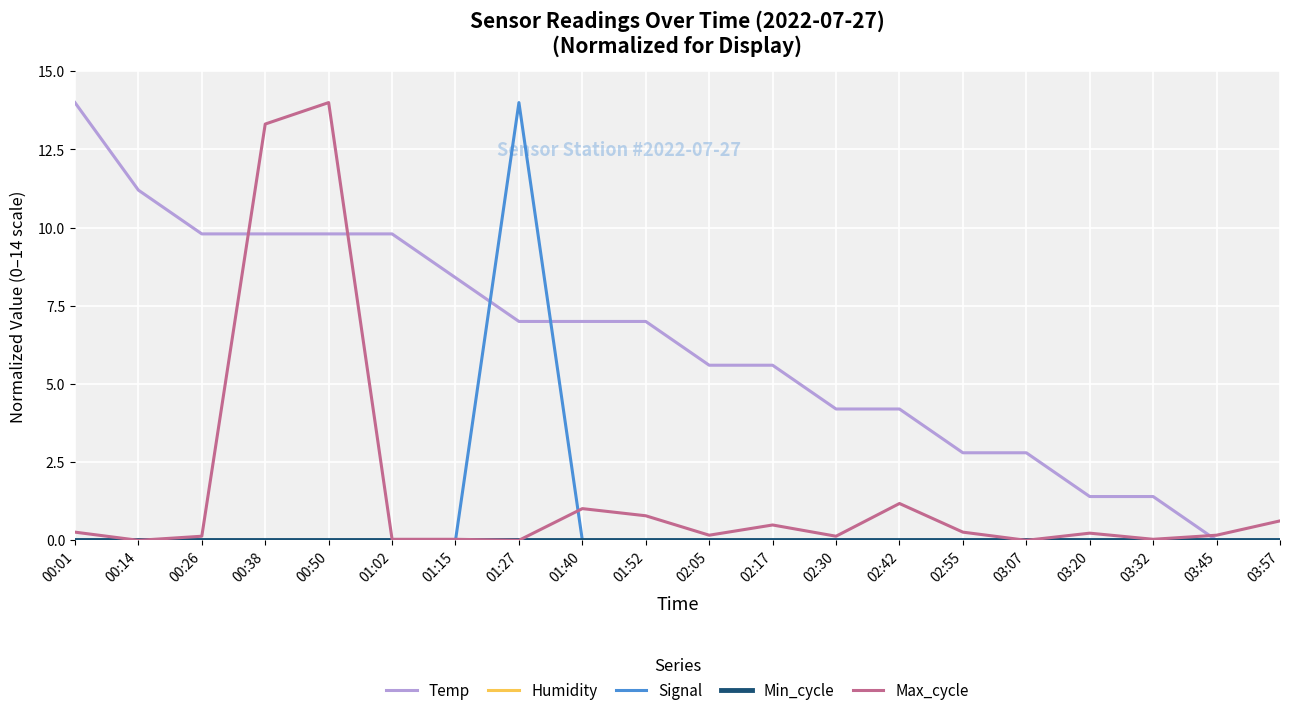

True or false: Signal and Humidity cross at least once.

False